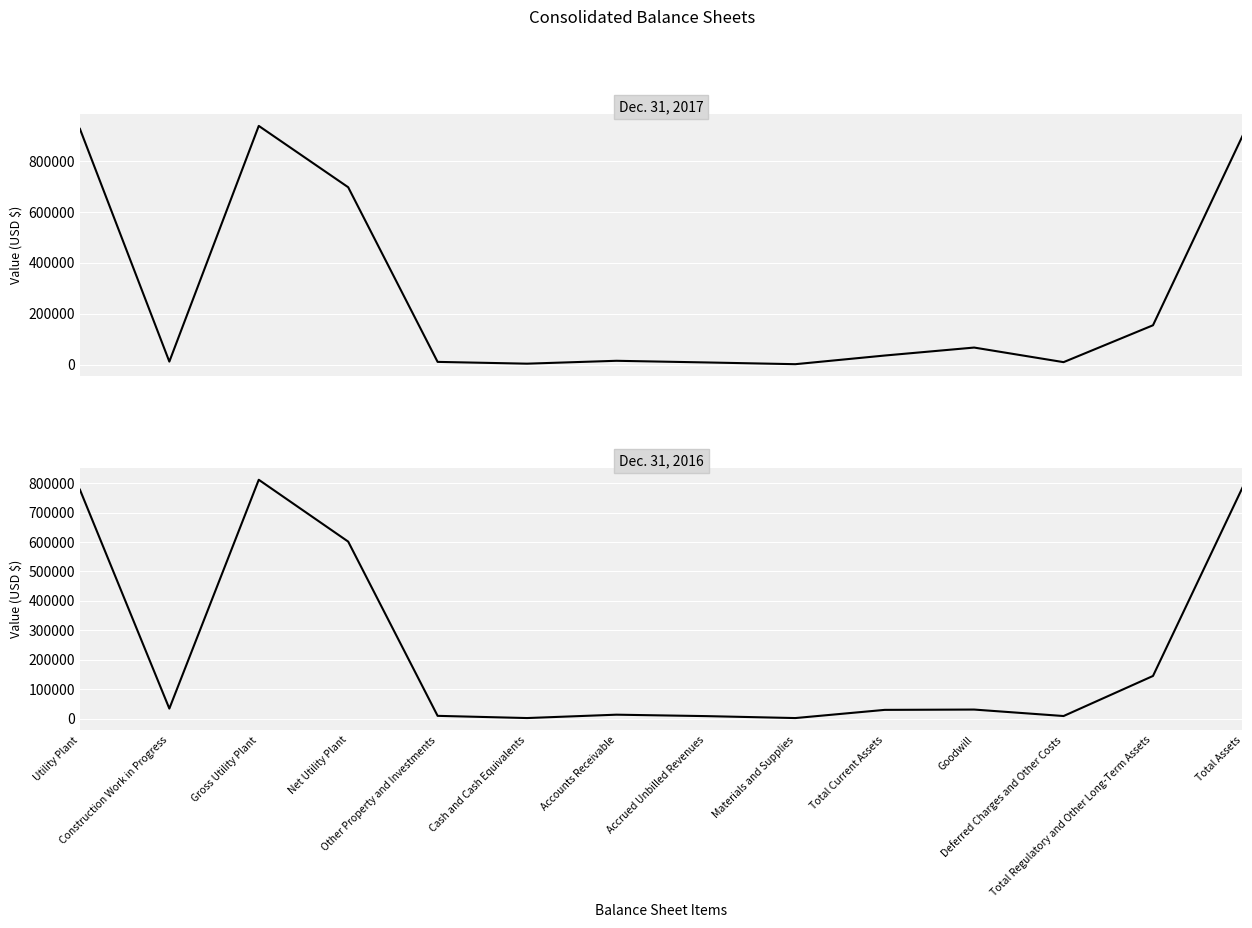

Reading left to right, list all the values displayed in this chart.

Dec. 31, 2017: Utility Plant=927289	Construction Work in Progress=11761	Gross Utility Plant=939050	Net Utility Plant=697723	Other Property and Investments=10662	Cash and Cash Equivalents=3618	Accounts Receivable=14965	Accrued Unbilled Revenues=8481	Materials and Supplies=1593	Total Current Assets=35678	Goodwill=67016	Deferred Charges and Other Costs=9618	Total Regulatory and Other Long-Term Assets=154720	Total Assets=898783
Dec. 31, 2016: Utility Plant=777860	Construction Work in Progress=33748	Gross Utility Plant=811608	Net Utility Plant=601396	Other Property and Investments=9071	Cash and Cash Equivalents=1564	Accounts Receivable=13024	Accrued Unbilled Revenues=8171	Materials and Supplies=1536	Total Current Assets=29364	Goodwill=30427	Deferred Charges and Other Costs=8449	Total Regulatory and Other Long-Term Assets=144671	Total Assets=784502